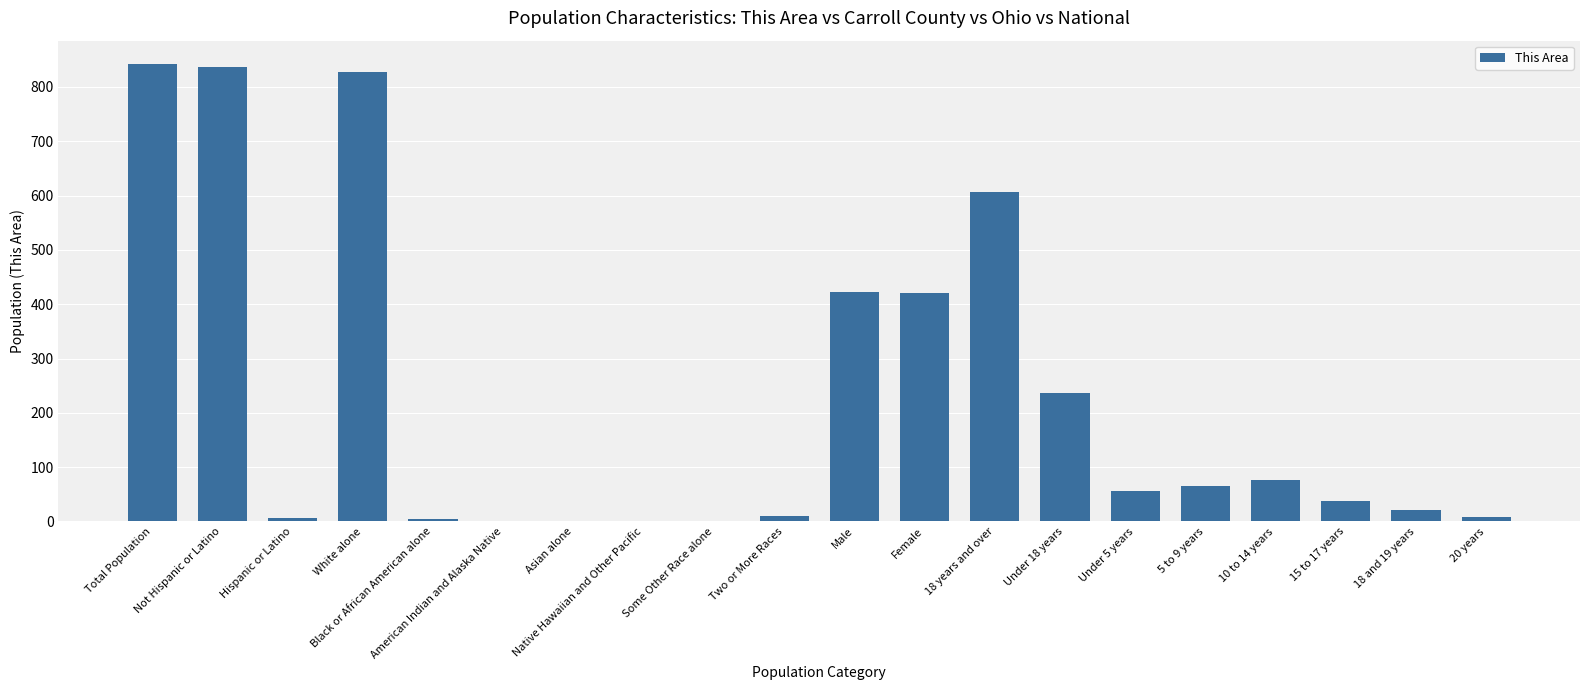

What is the difference between the values at Total Population and Male?

421